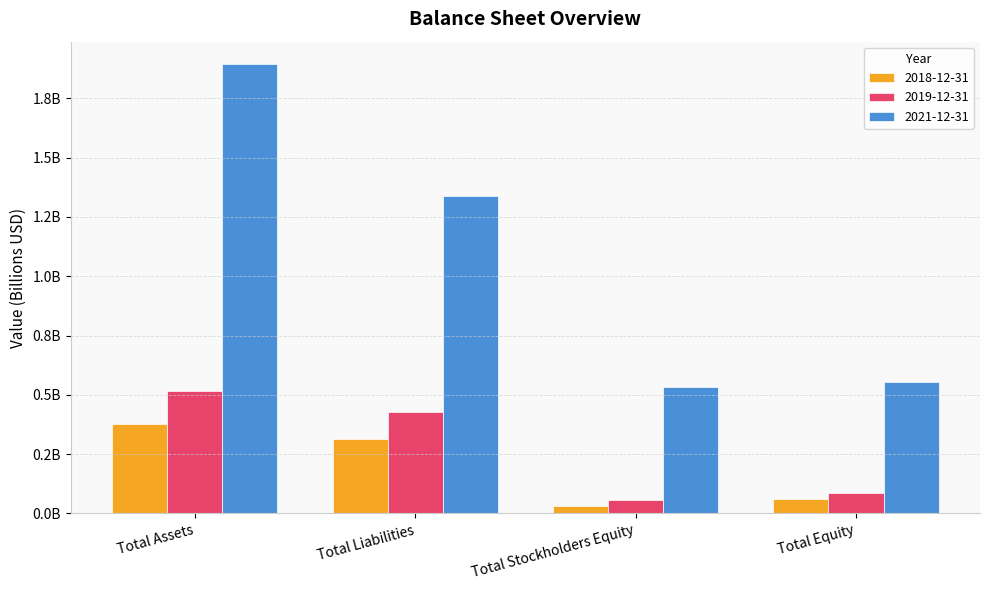

Does the chart contain stacked bars?

No